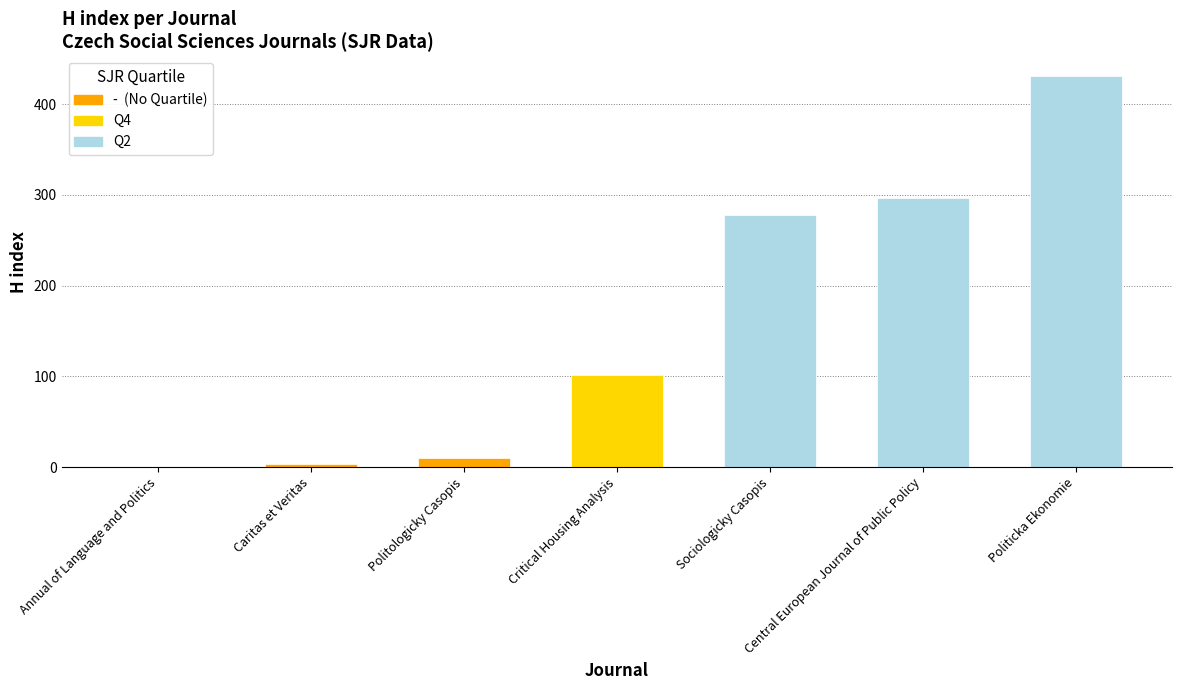

At which category does the chart reach its peak across all series?

Politicka Ekonomie